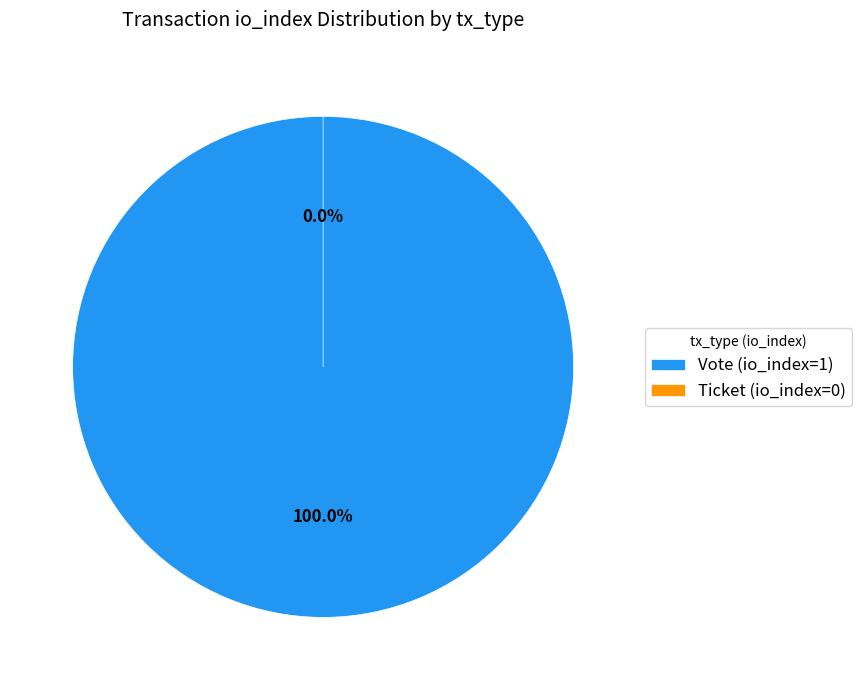

What percentage is the Vote (io_index=1) slice, to the nearest percent?

100%